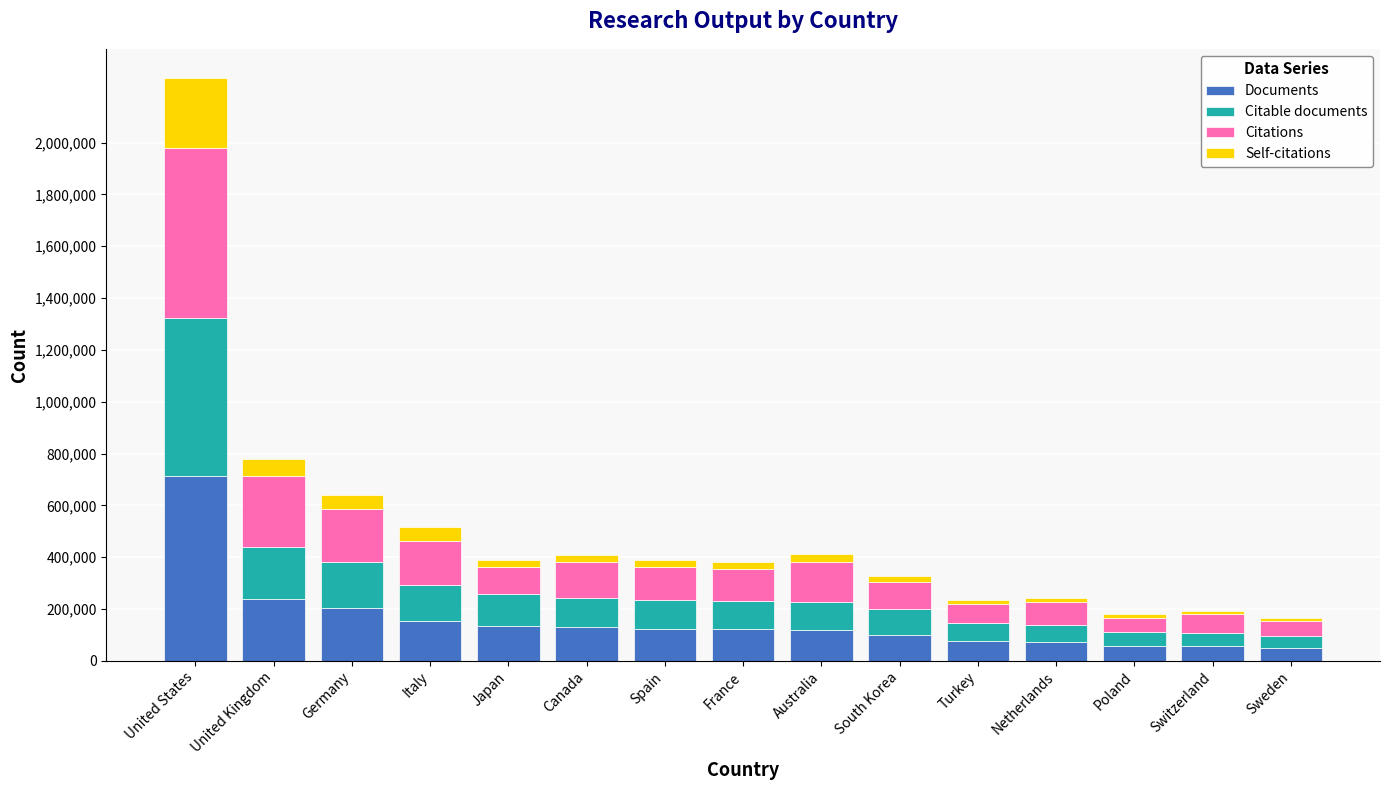

Which category has the highest value in the Documents series?

United States